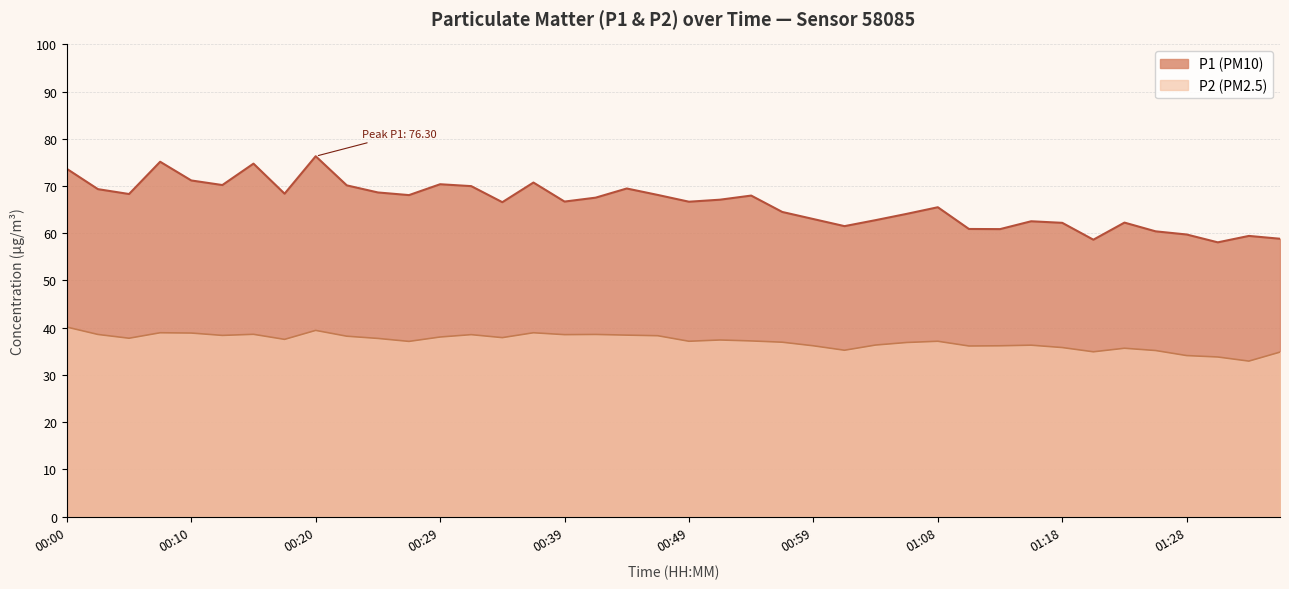

What is the value of the P2 point at the 8th from the left?

37.5